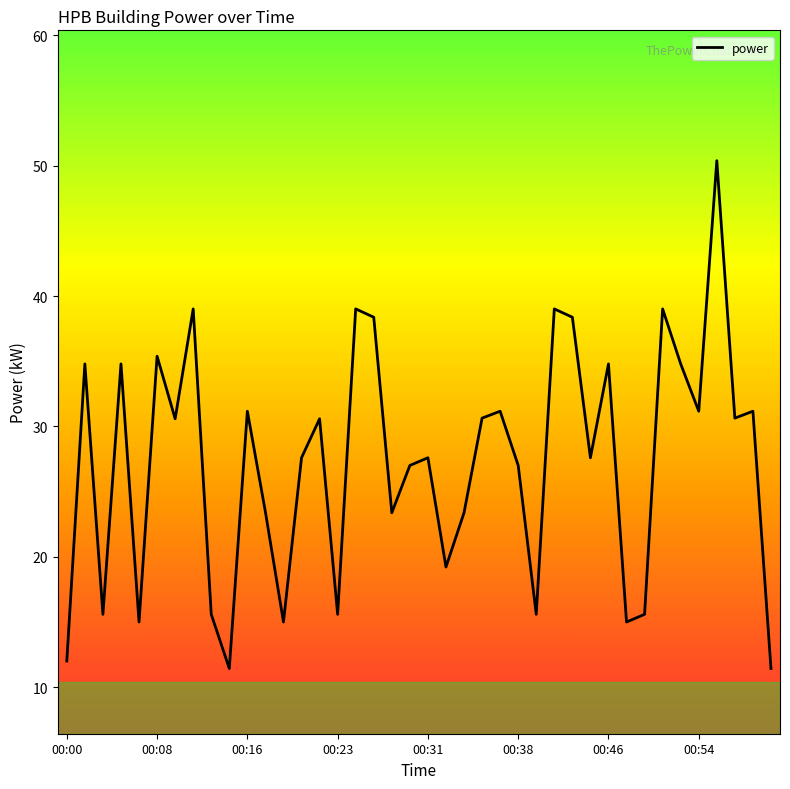

Reading left to right, extract all data points from this chart.

12.0	34.8	15.6	34.8	15.0	35.4	30.6	39.0	15.6	11.4	31.2	23.4	15.0	27.6	30.6	15.6	39.0	38.4	23.4	27.0	27.6	19.2	23.4	30.6	31.2	27.0	15.6	39.0	38.4	27.6	34.8	15.0	15.6	39.0	34.8	31.2	50.4	30.6	31.2	11.4